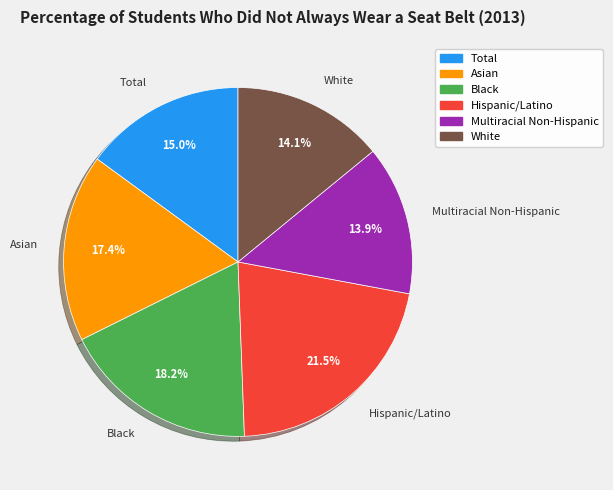

To the nearest percent, what is the average slice percentage?

17%